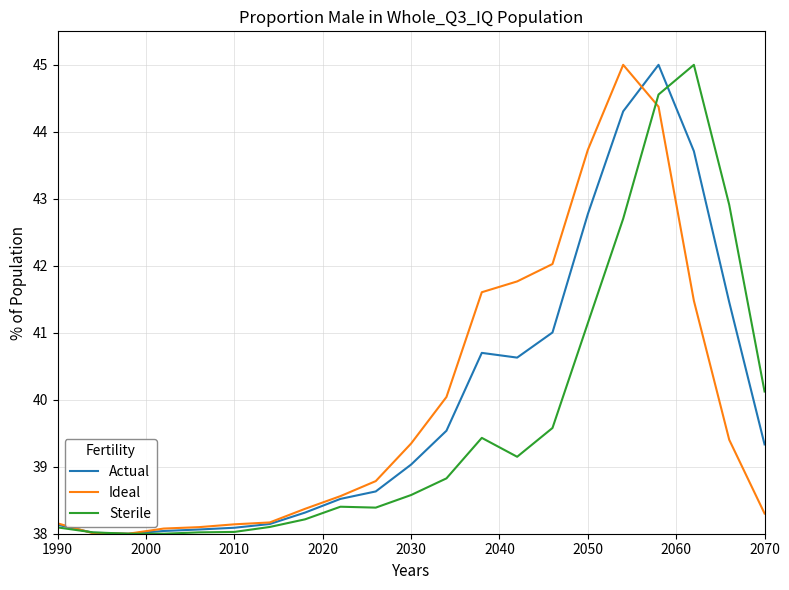

What is the minimum value shown in the chart?

38.0